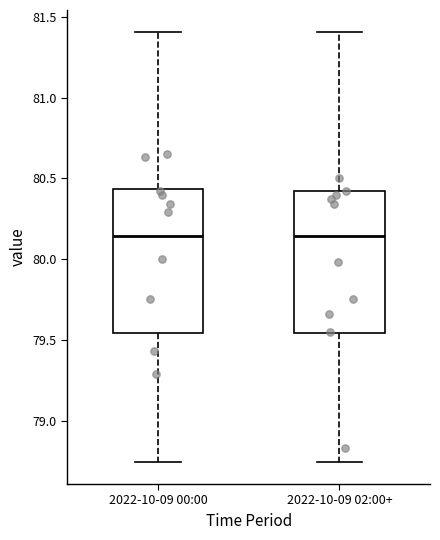

Reading left to right, transcribe this box plot: for each box, give where its median line is, the range the box spans, and where its two whiskers end, as read against the y-axis. The values are not printed on the chart, so give them approximately, as read against the axis.

2022-10-09 00:00: median 80.15, box 79.55 to 80.45, whiskers 78.75 to 81.40
2022-10-09 02:00+: median 80.15, box 79.55 to 80.40, whiskers 78.75 to 81.40